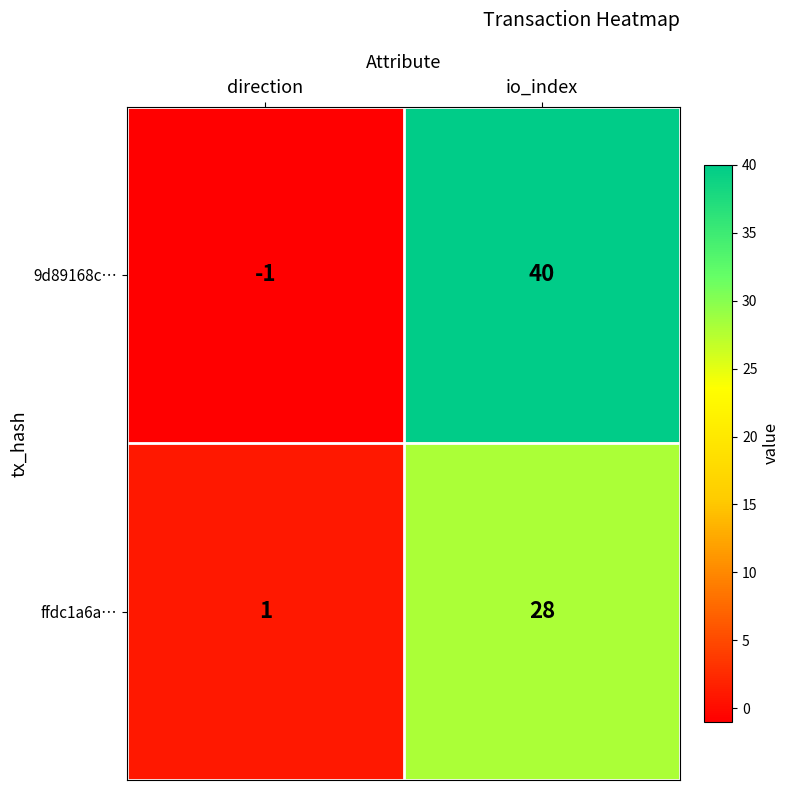

Reading right to left, transcribe all the data shown in this chart.

9d89168c…: io_index=40	direction=-1
ffdc1a6a…: io_index=28	direction=1